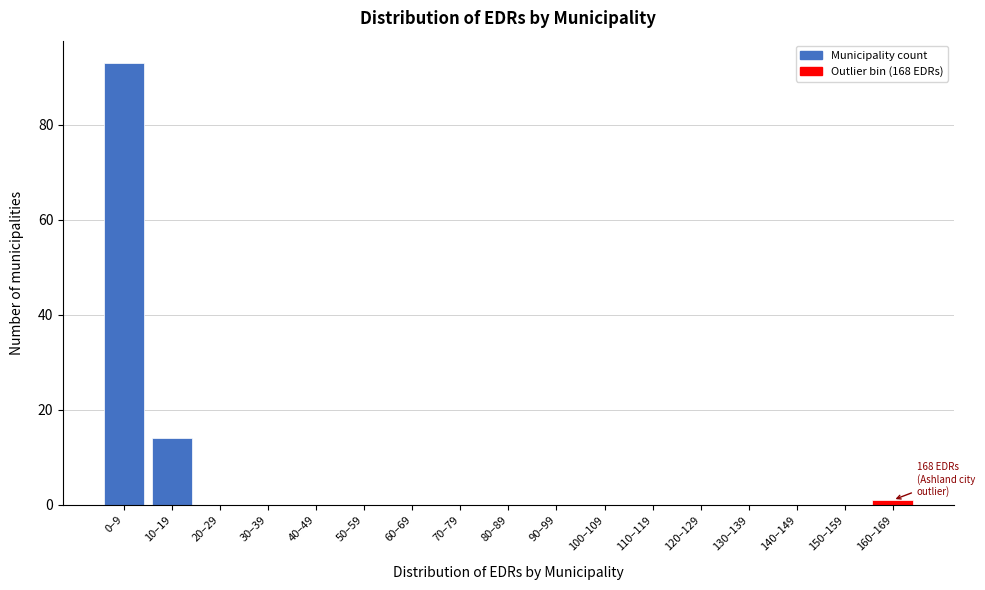

Reading right to left, extract all data points from this chart.

160–169=1	150–159=0	140–149=0	130–139=0	120–129=0	110–119=0	100–109=0	90–99=0	80–89=0	70–79=0	60–69=0	50–59=0	40–49=0	30–39=0	20–29=0	10–19=14	0–9=93